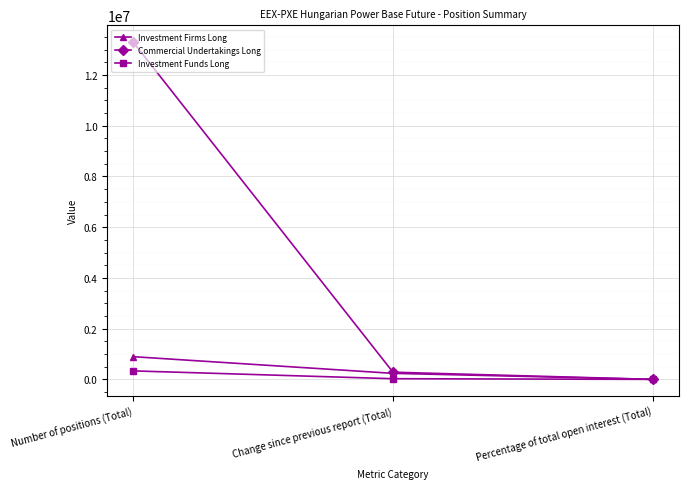

Rank the series by their maximum value, from highest to lowest.

Commercial Undertakings Long, Investment Firms Long, Investment Funds Long